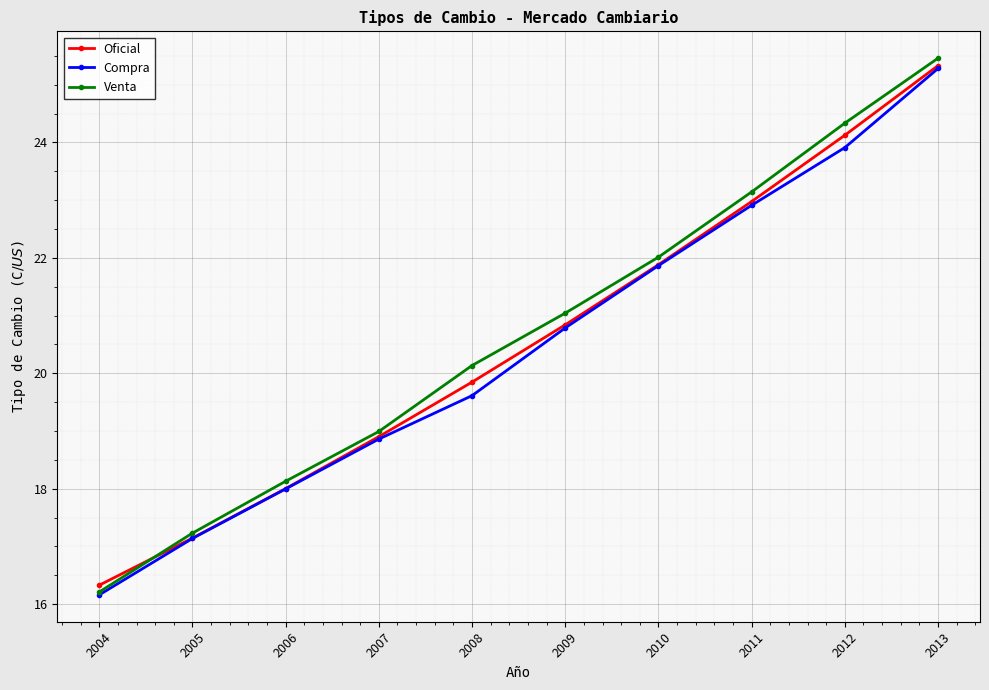

Where does the Venta series first go above 21?

2009